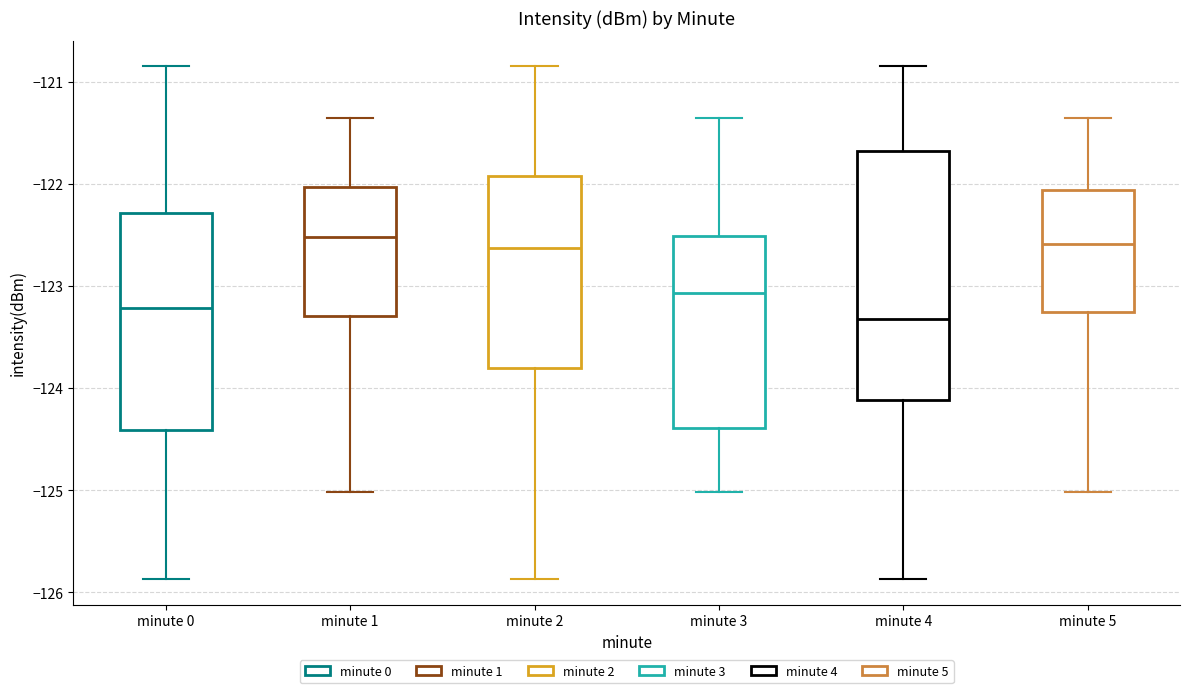

Reading left to right, read every box against the y-axis: the position of its median line, the range the box covers, and the ends of its whiskers. The values are not printed on the chart, so give them approximately, as read against the axis.

minute 0: median -123.2, box -124.4 to -122.3, whiskers -125.9 to -120.8
minute 1: median -122.5, box -123.3 to -122.0, whiskers -125.0 to -121.4
minute 2: median -122.6, box -123.8 to -121.9, whiskers -125.9 to -120.8
minute 3: median -123.1, box -124.4 to -122.5, whiskers -125.0 to -121.4
minute 4: median -123.3, box -124.1 to -121.7, whiskers -125.9 to -120.8
minute 5: median -122.6, box -123.3 to -122.1, whiskers -125.0 to -121.4